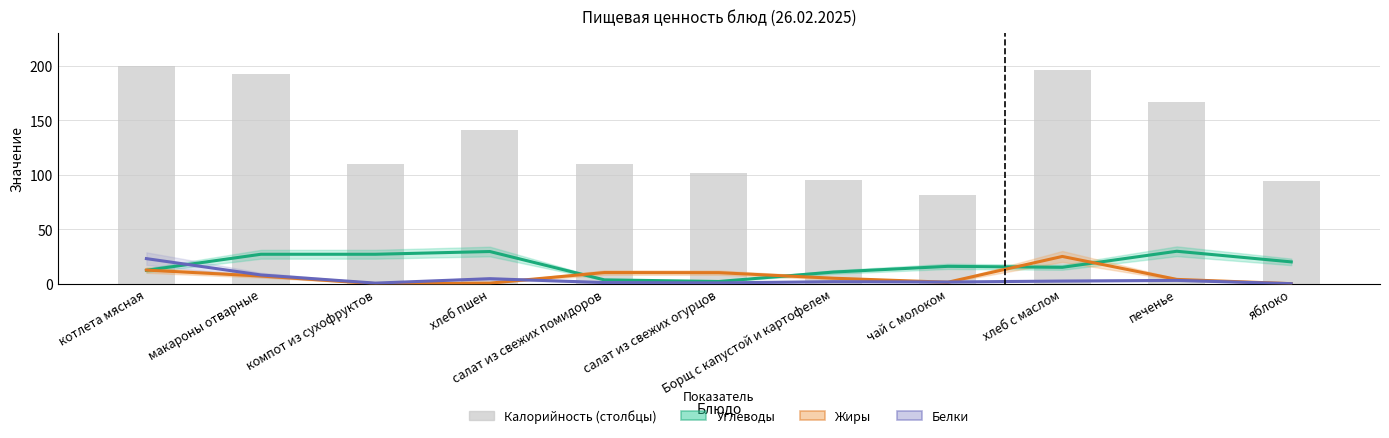

The Белки series shows 0.6 at салат из свежих помидоров. True or false?

False